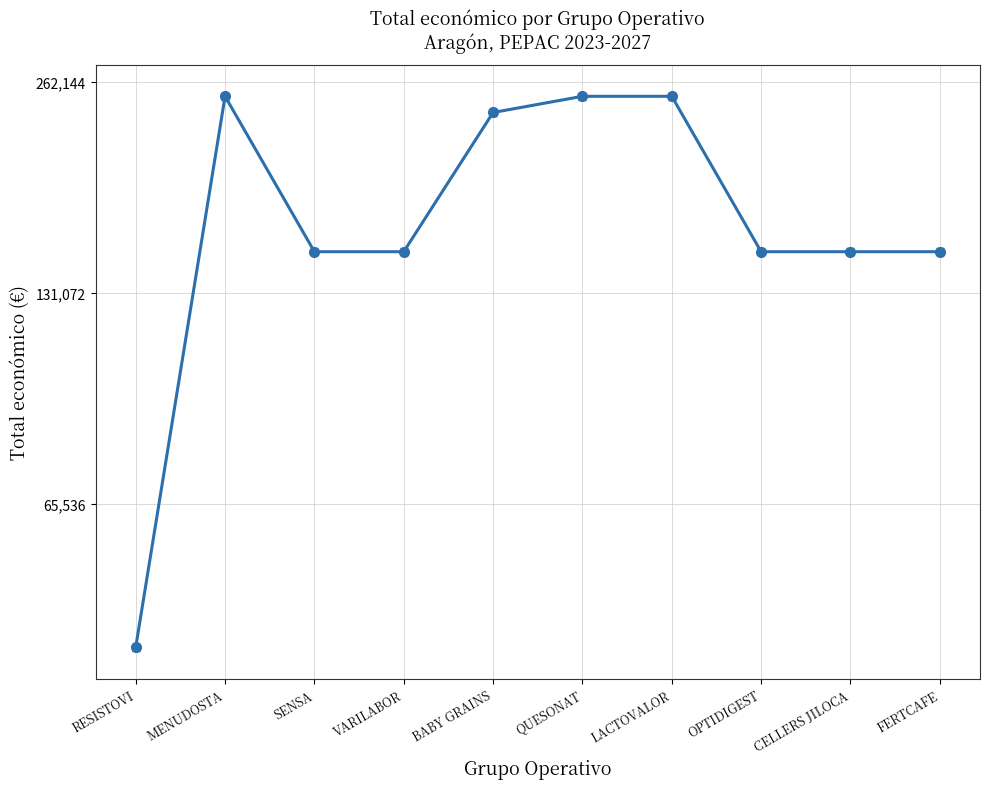

List the labels in order of value, smallest first.

RESISTOVI, SENSA, VARILABOR, OPTIDIGEST, CELLERS JILOCA, FERTCAFE, BABY GRAINS, MENUDOSTA, QUESONAT, LACTOVALOR